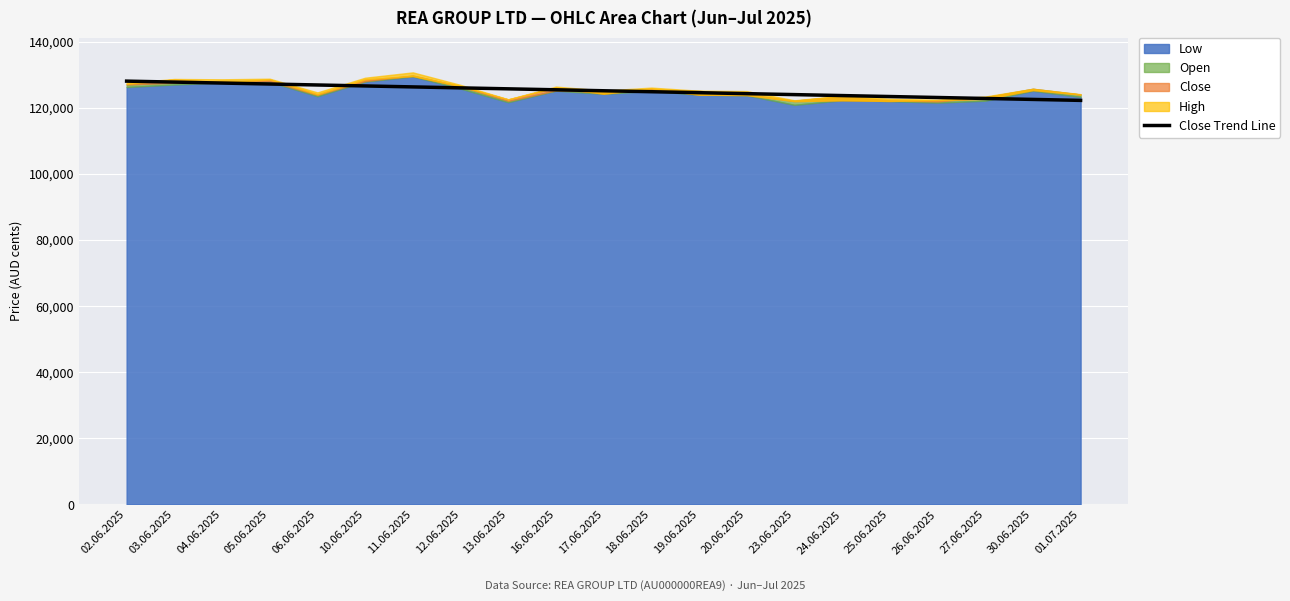

Reading left to right, extract all data points from this chart.

02.06.2025=128041.0	03.06.2025=127749.8	04.06.2025=127458.7	05.06.2025=127167.5	06.06.2025=126876.4	10.06.2025=126585.2	11.06.2025=126294.0	12.06.2025=126002.9	13.06.2025=125711.7	16.06.2025=125420.5	17.06.2025=125129.4	18.06.2025=124838.2	19.06.2025=124547.1	20.06.2025=124255.9	23.06.2025=123964.7	24.06.2025=123673.6	25.06.2025=123382.4	26.06.2025=123091.2	27.06.2025=122800.1	30.06.2025=122508.9	01.07.2025=122217.8